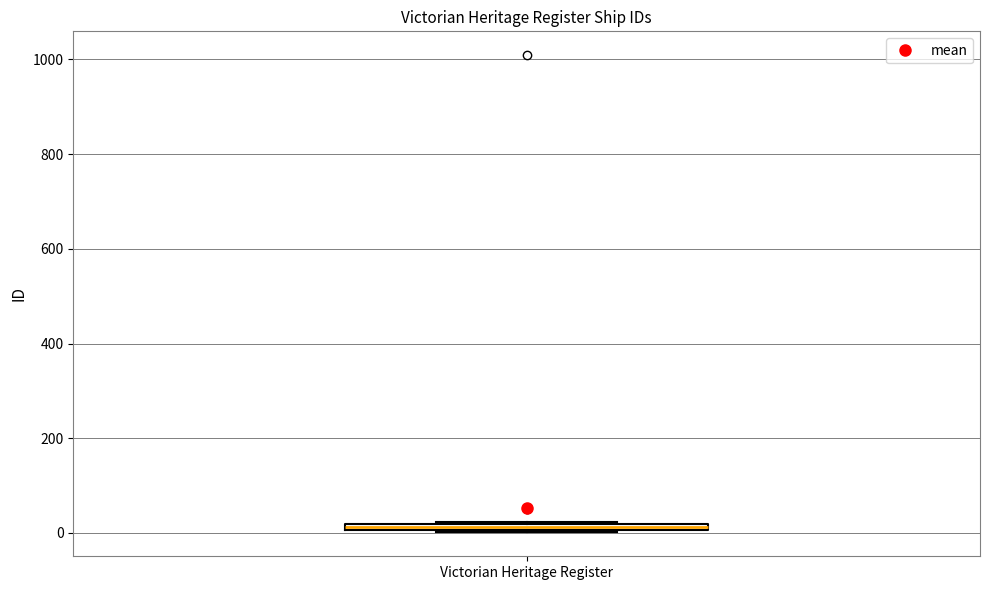

Where is the lower edge of the box for Victorian Heritage Register on the y-axis? The values are not printed on the chart, so give them approximately, as read against the axis.

0